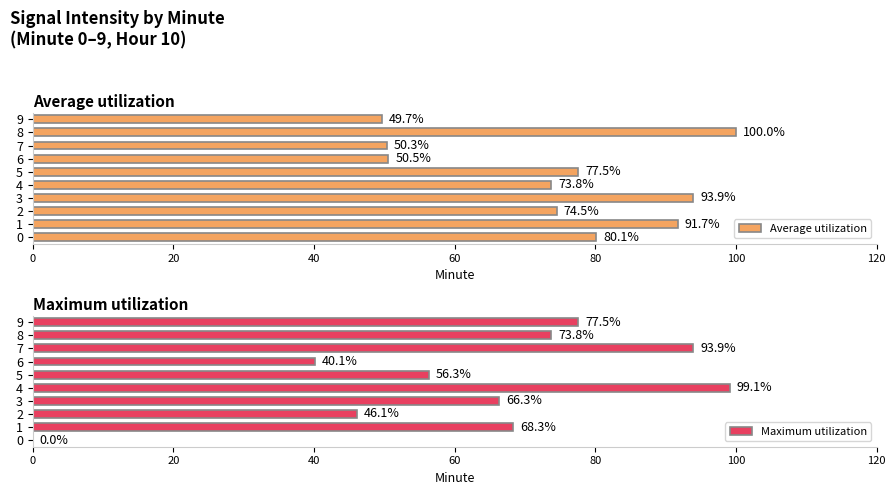

At which category is the sum across all series the highest?

8